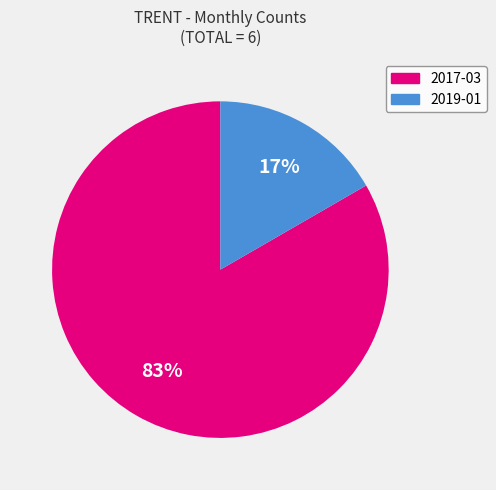

The 2019-01 slice represents 17% of the pie. True or false?

True